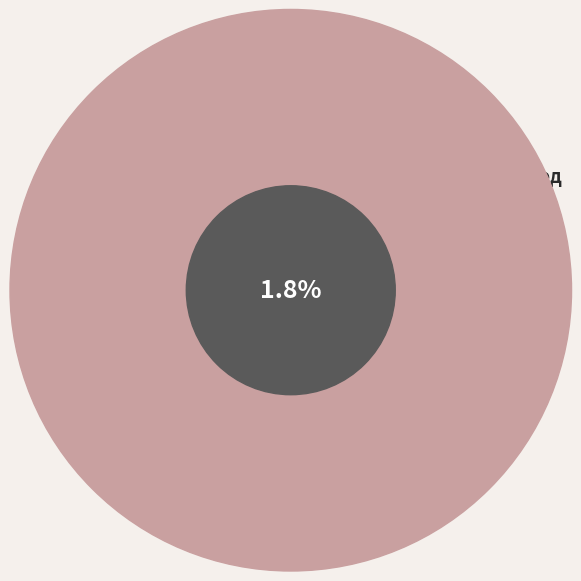

To the nearest percent, what portion does Суп картофельный represent?

6%